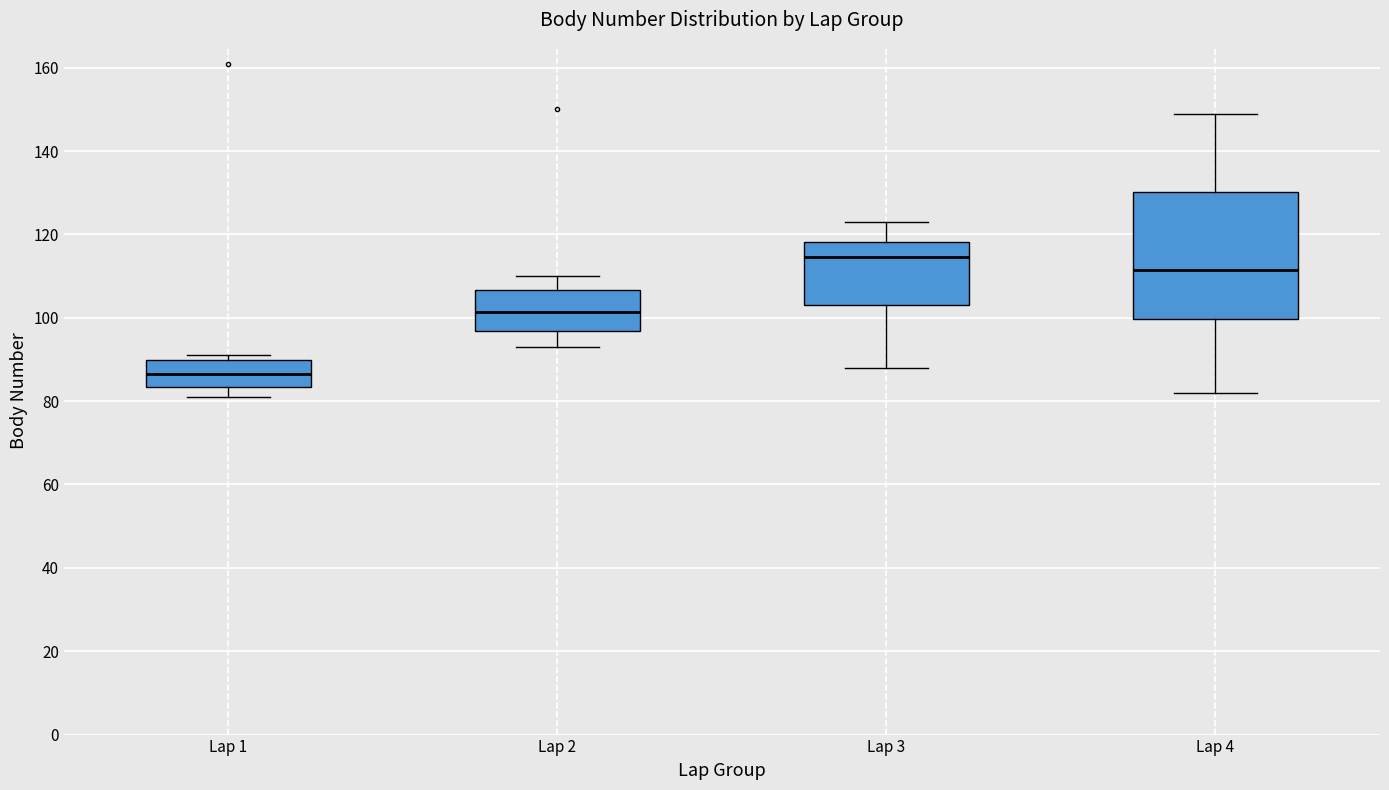

Where does the median line of the box for Lap 1 sit on the y-axis? The values are not printed on the chart, so give them approximately, as read against the axis.

86